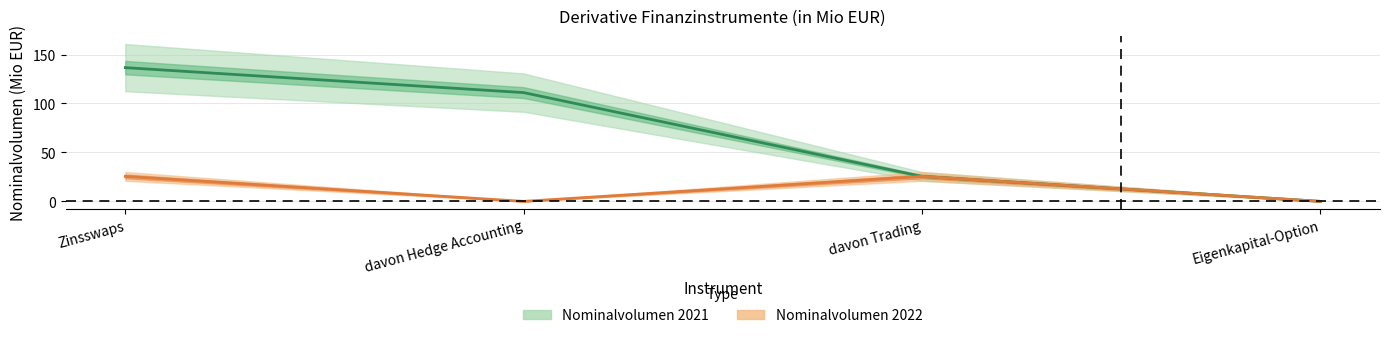

How many distinct data groups are displayed?

2